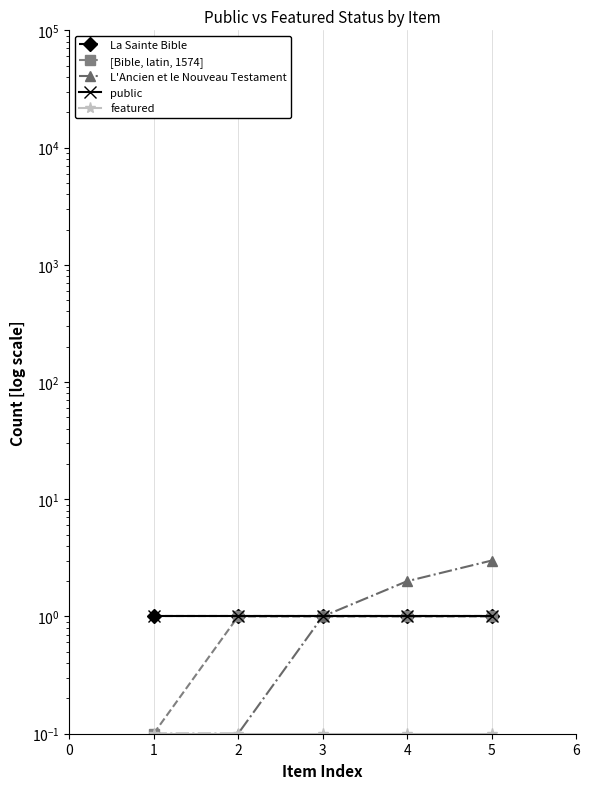

True or false: La Sainte Bible and L'Ancien et le Nouveau Testament intersect in this chart.

False